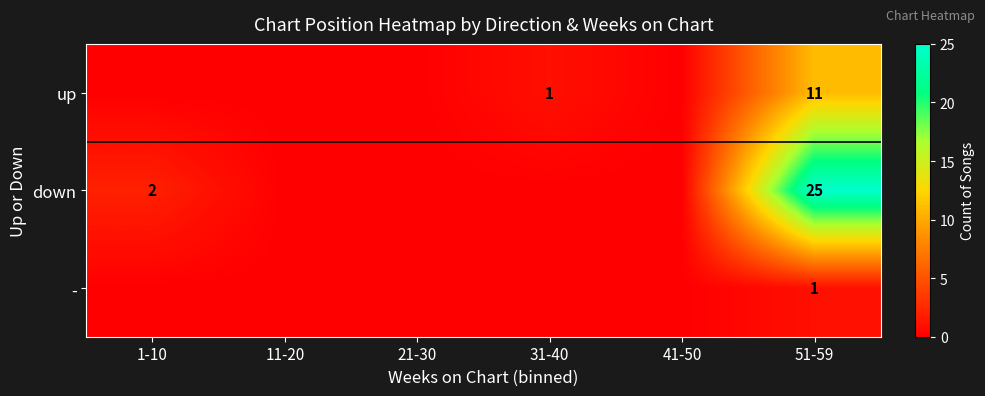

Which category has the lowest value in the down series?

11-20